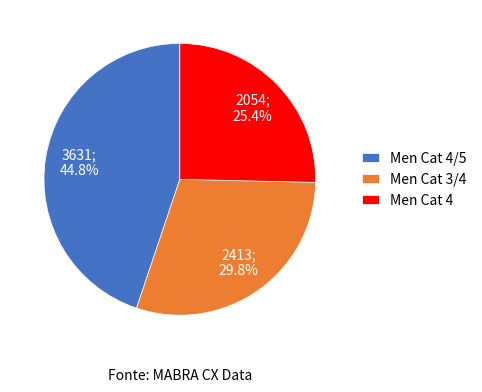

What is the ratio of the value at Men Cat 3/4 to the value at Men Cat 4/5?

0.7